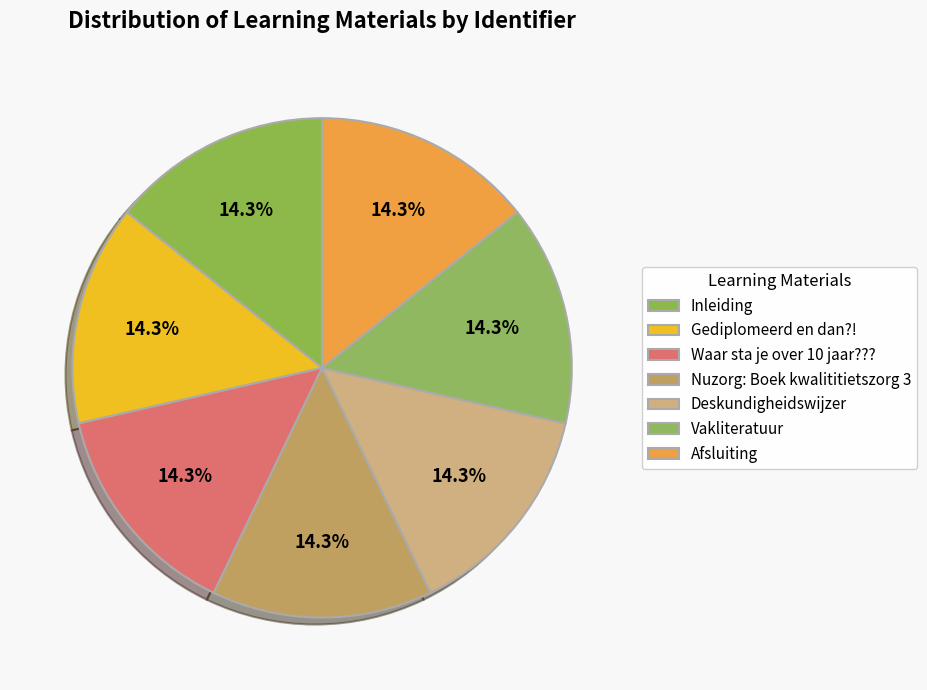

How many segments does this pie chart have?

7